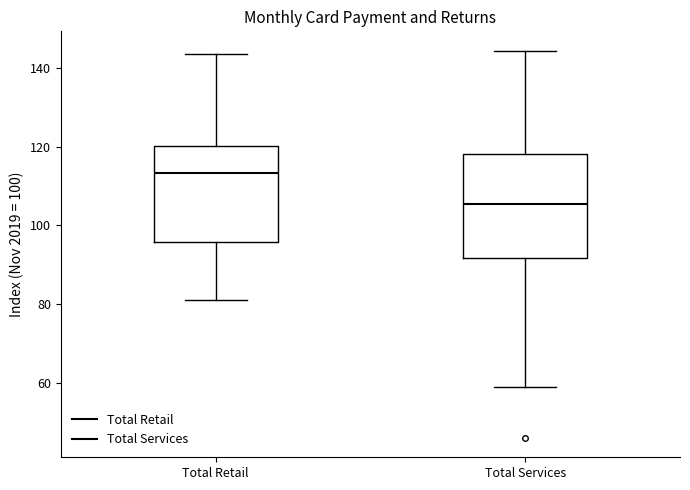

Reading left to right, transcribe this box plot: for each box, give where its median line is, the range the box spans, and where its two whiskers end, as read against the y-axis. The values are not printed on the chart, so give them approximately, as read against the axis.

Total Retail: median 114, box 96 to 120, whiskers 80 to 144
Total Services: median 106, box 92 to 118, whiskers 58 to 144